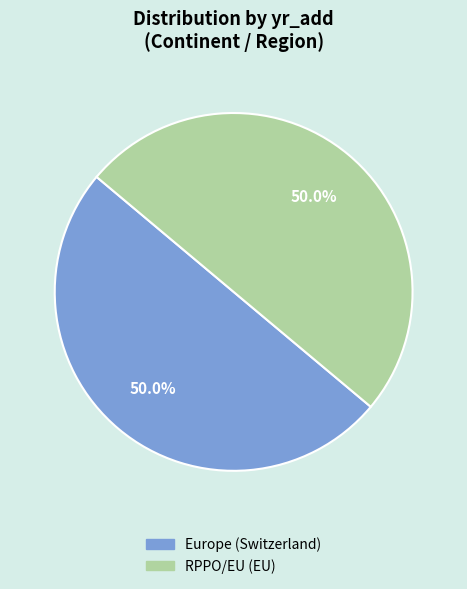

To the nearest percent, what percentage of the pie is Europe (Switzerland)?

50%